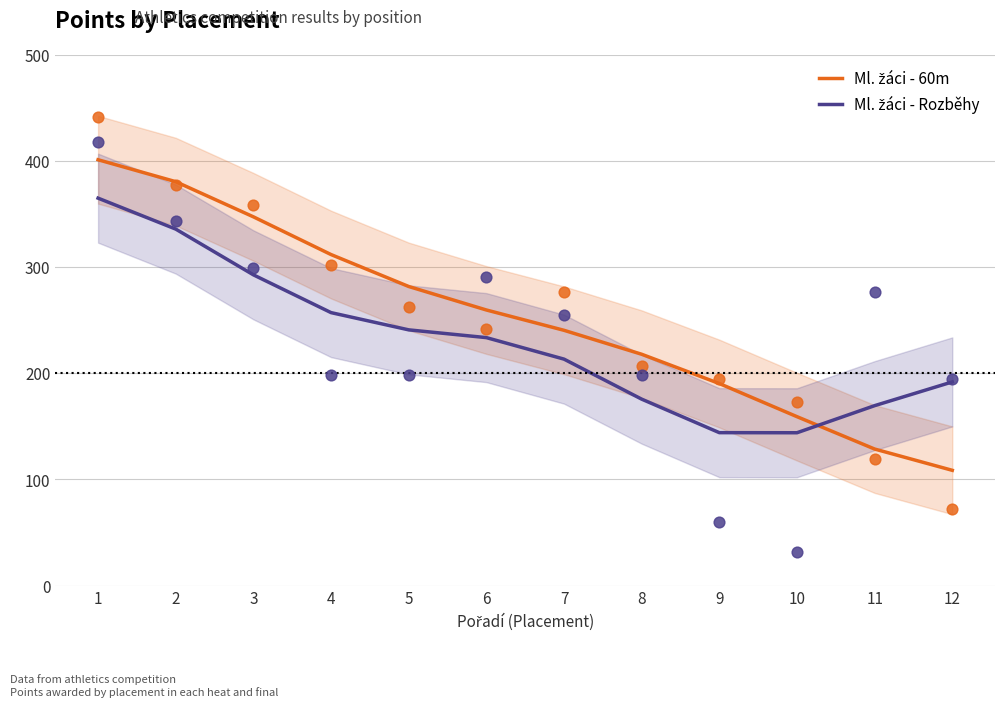

Is the value of Ml. žáci - Rozběhy at 4 greater than the value of Ml. žáci - 60m at 4?

No